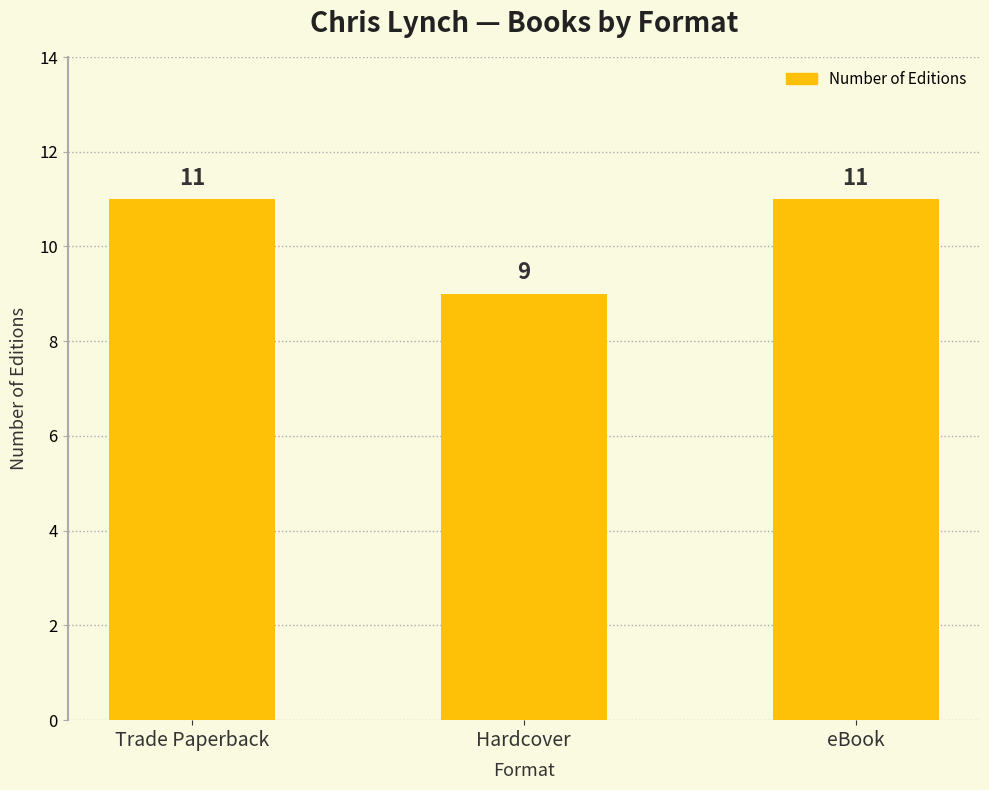

What is the maximum value shown in the chart?

11